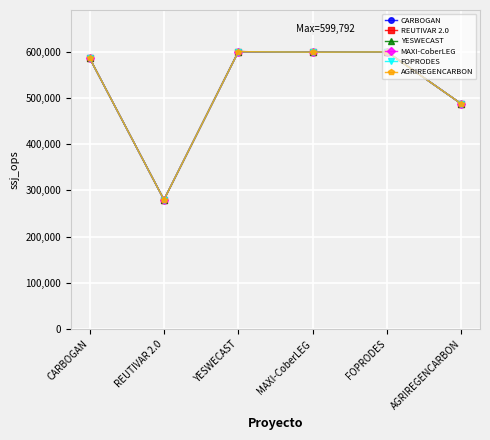

Where does the MAXI-CoberLEG series first go above 598609?

YESWECAST